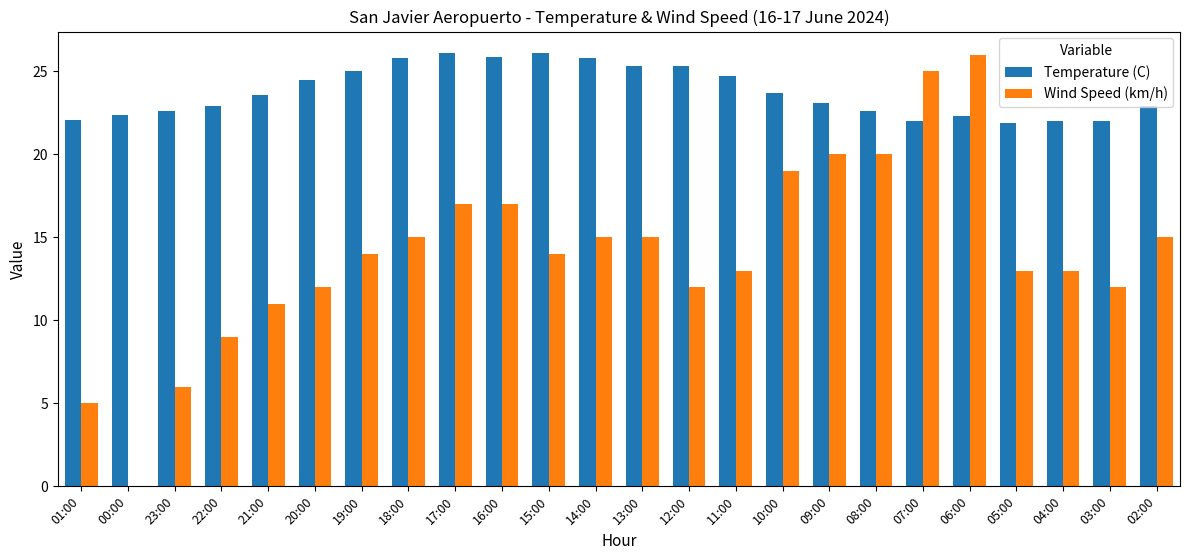

What is the difference between the Wind Speed (km/h) values at 06:00 and 12:00?

14.0